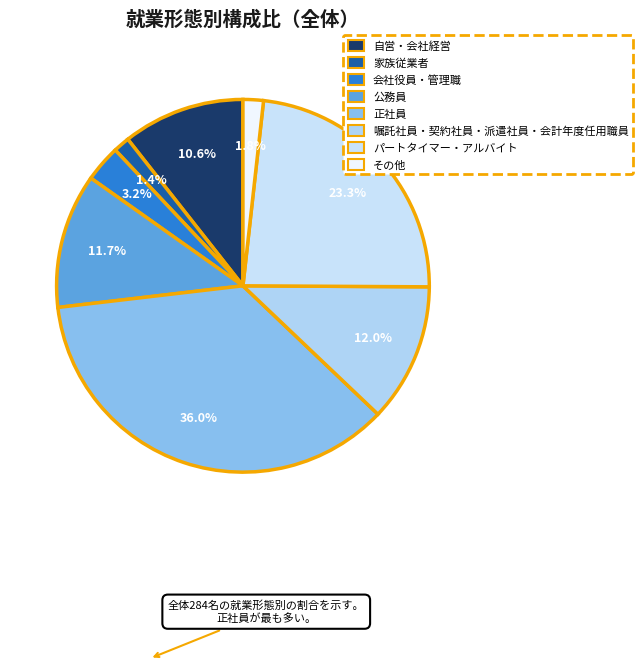

How many segments does this pie chart have?

8